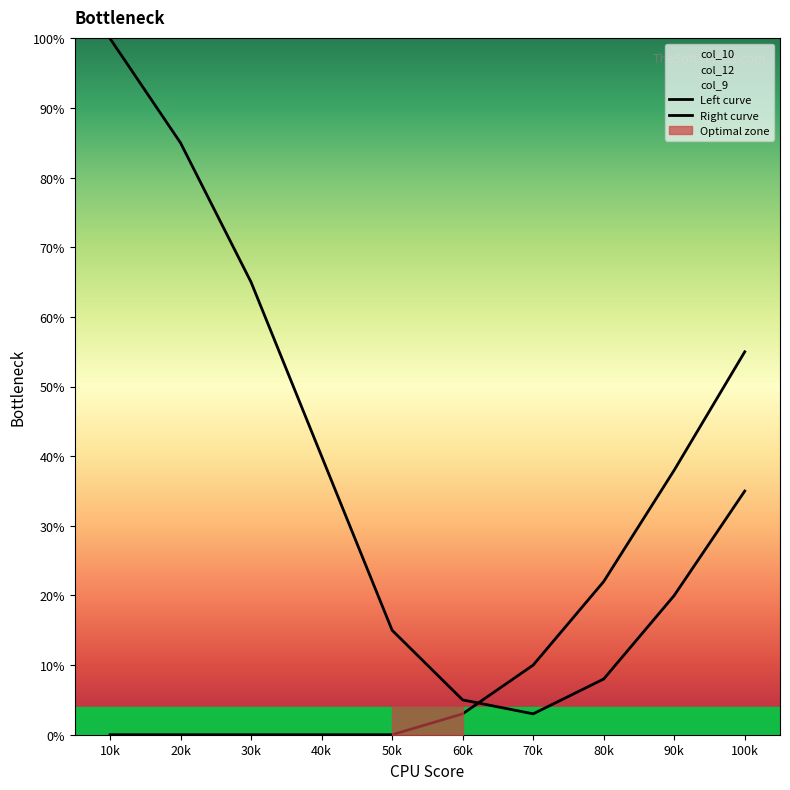

What is the average value of the Right curve series?

13